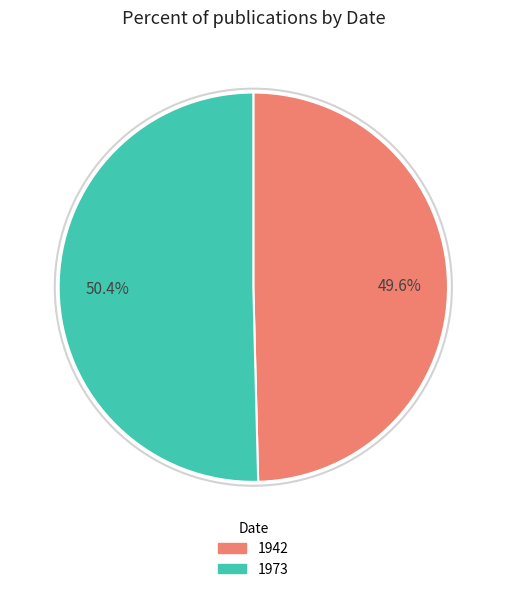

To the nearest percent, what is the difference between the 1942 and 1973 slice percentages?

1%